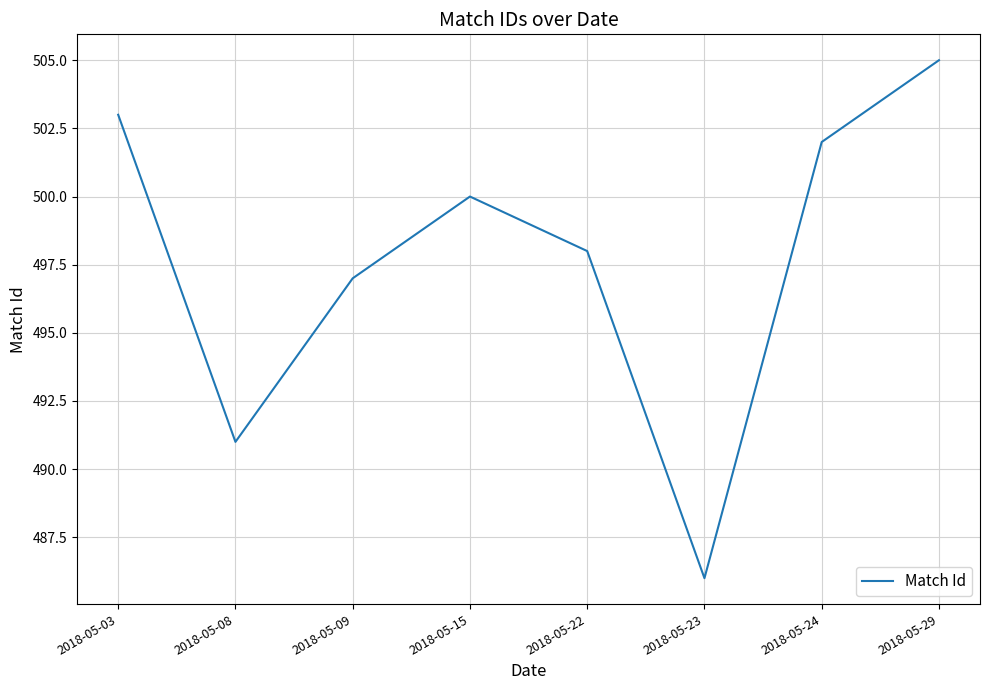

Between 2018-05-09 and 2018-05-03, which is larger?

2018-05-03